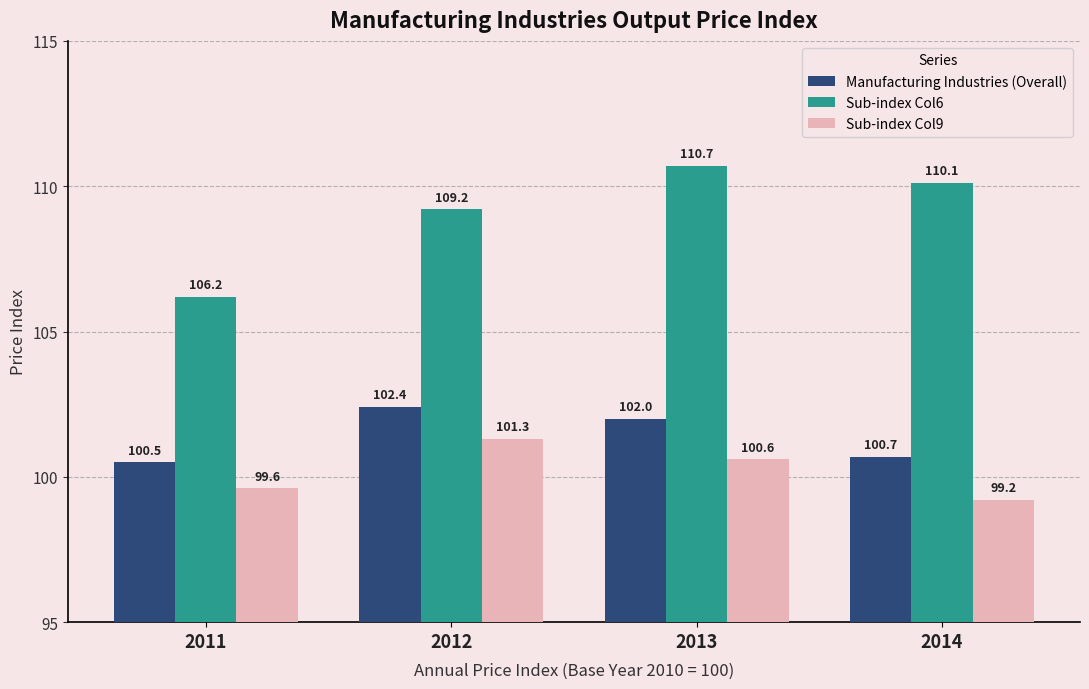

Reading left to right, what are all the values shown in this chart?

Manufacturing Industries (Overall): 100.5	102.4	102.0	100.7
Sub-index Col6: 106.2	109.2	110.7	110.1
Sub-index Col9: 99.6	101.3	100.6	99.2